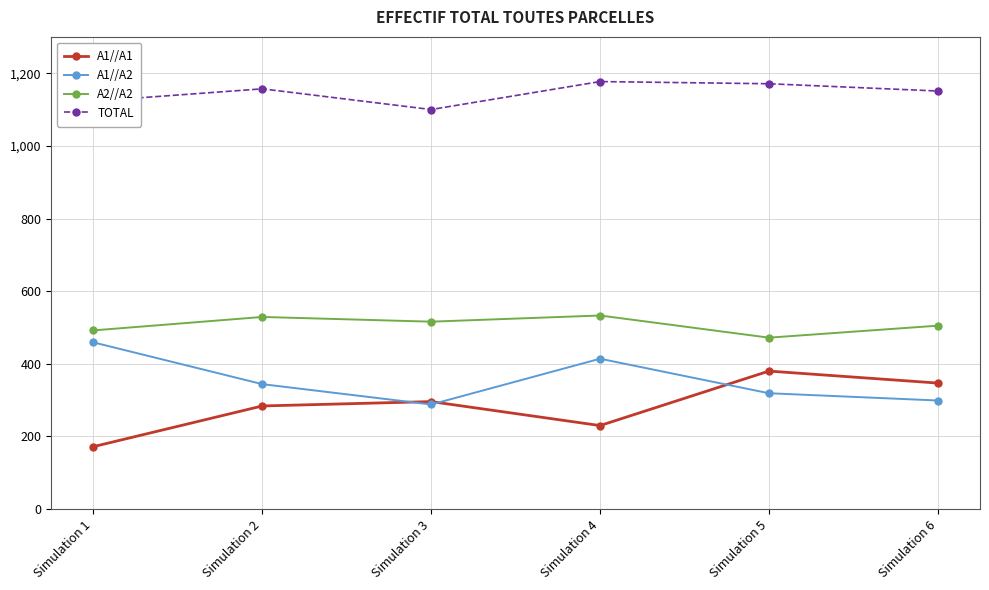

What is the spread (max minus min) of values at Simulation 5?

852